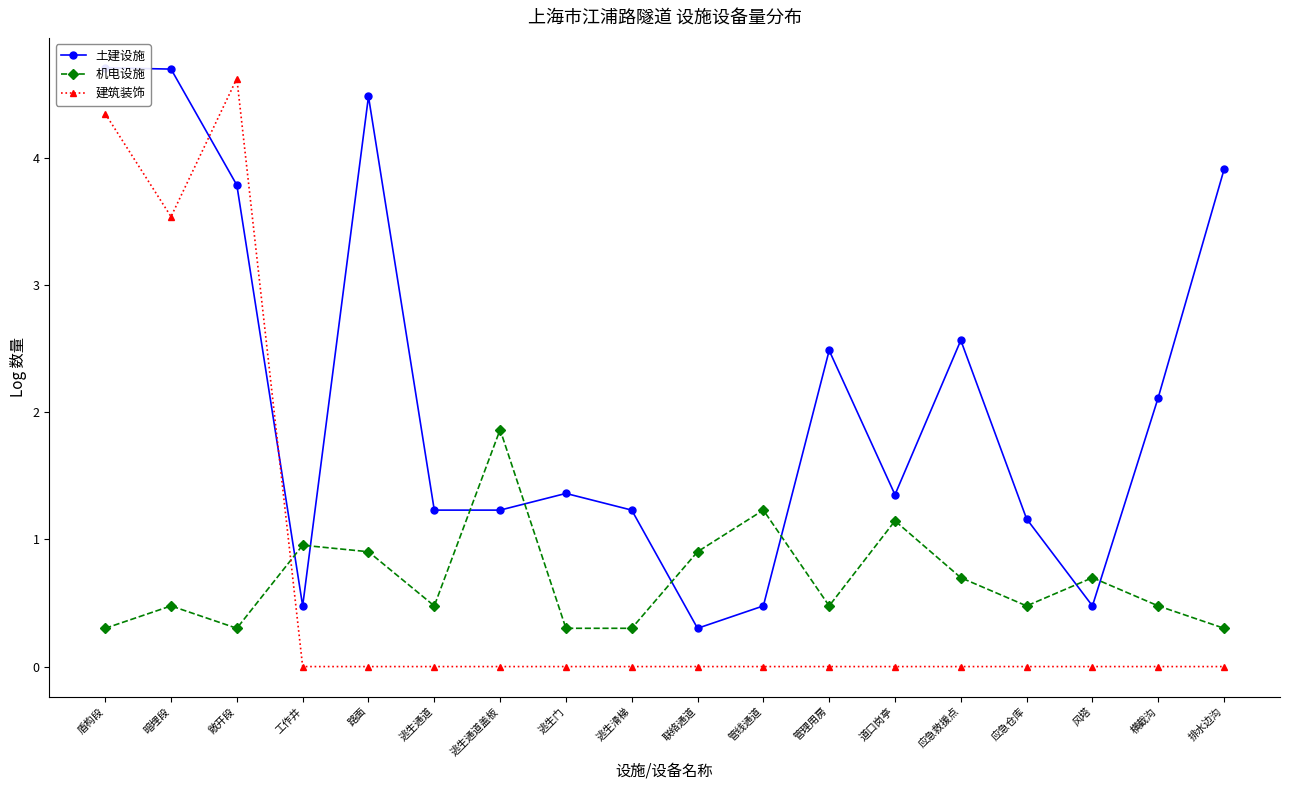

What is the sum of the 土建设施 values at 路面 and 逃生门?

5.8